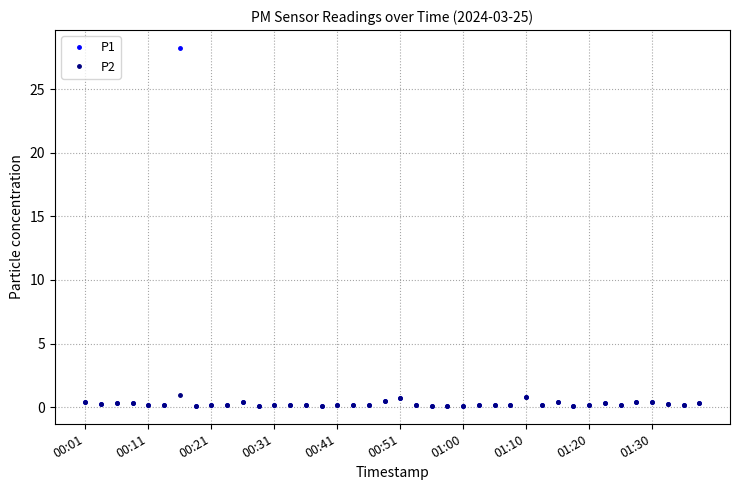

True or false: P1 has more than 1 interior local peaks.

True